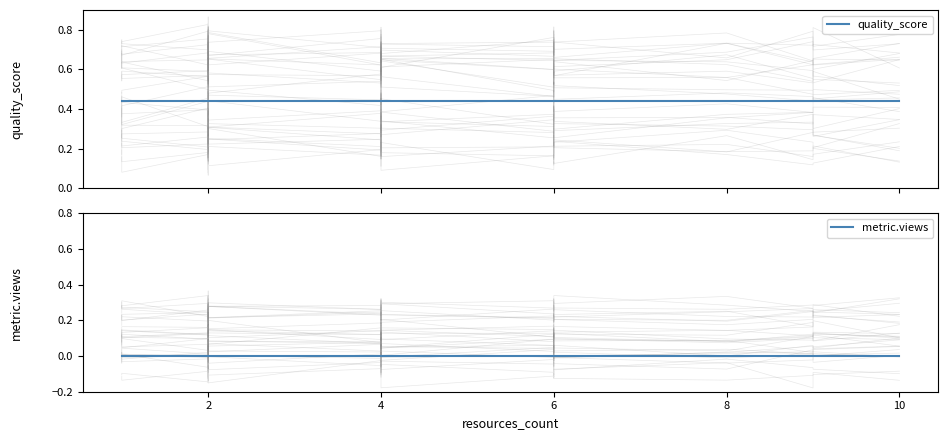

Rank the series by their average value, from highest to lowest.

quality_score, metric.views